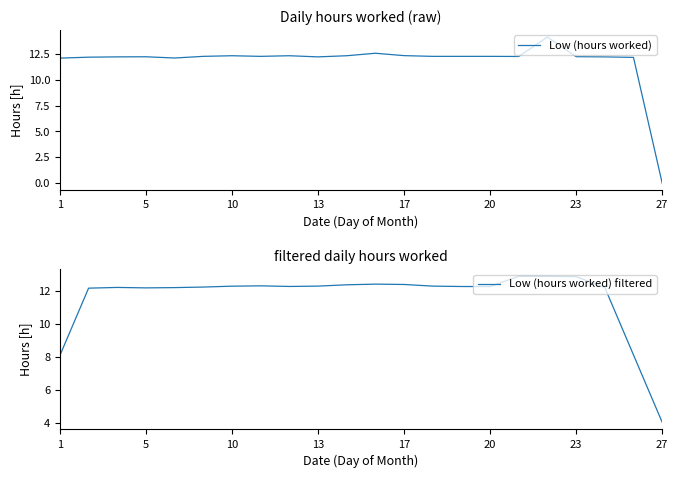

Count the number of data series in this chart.

2